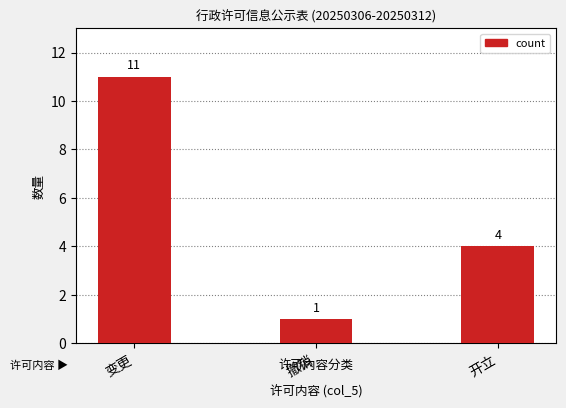

What is the minimum value shown in the chart?

1